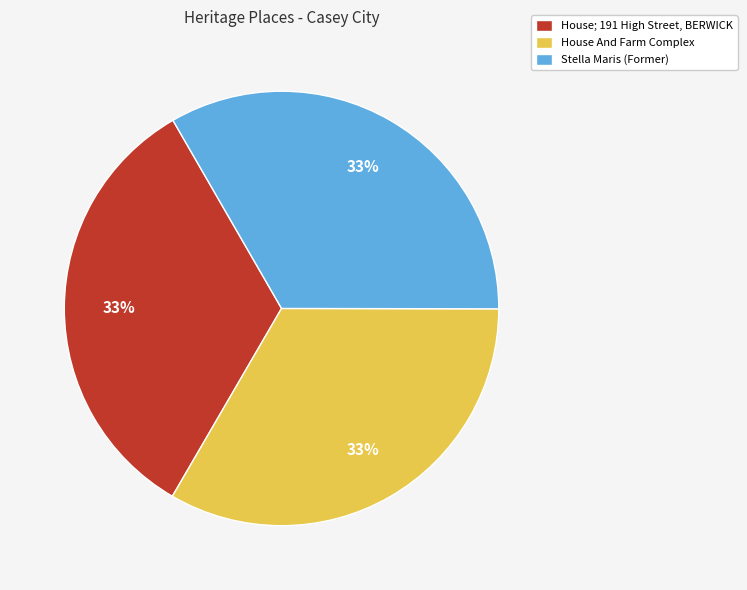

Approximately how many times larger is the value at Stella Maris (Former) compared to House; 191 High Street, BERWICK?

1.0